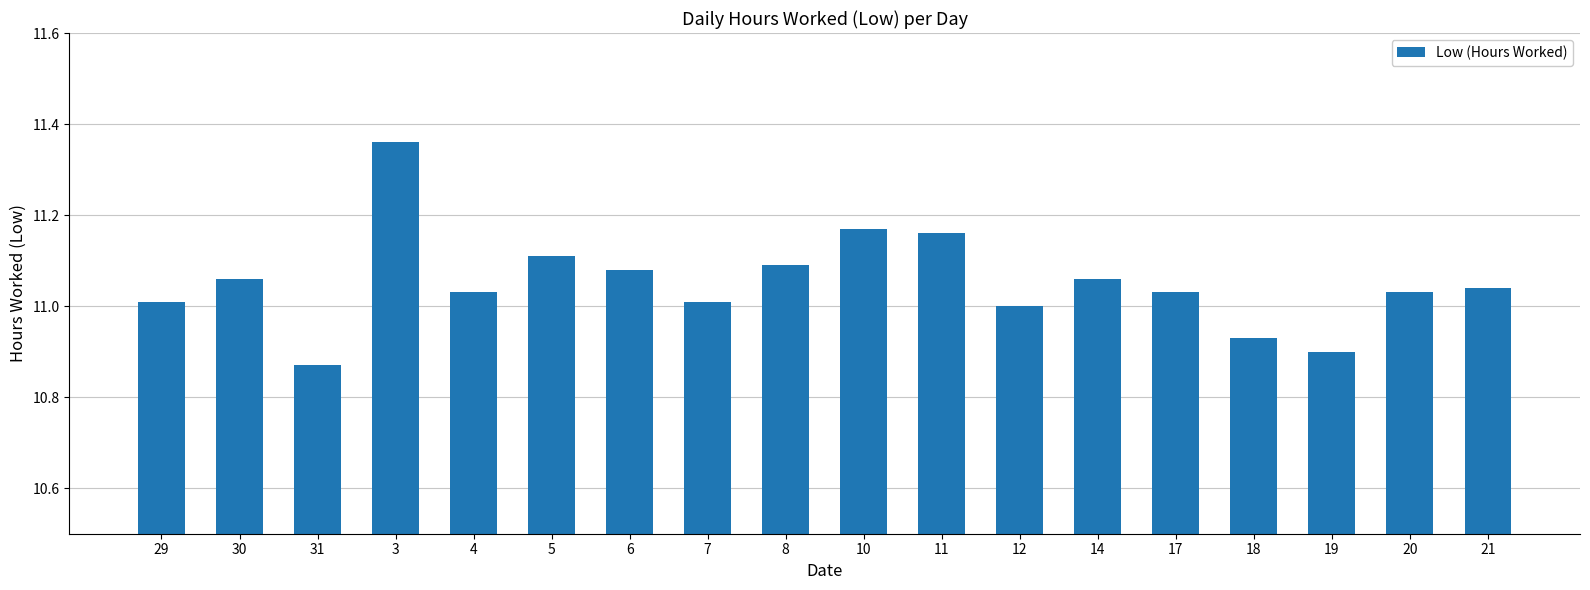

The chart shows a value of 17.1 at 31. True or false?

False